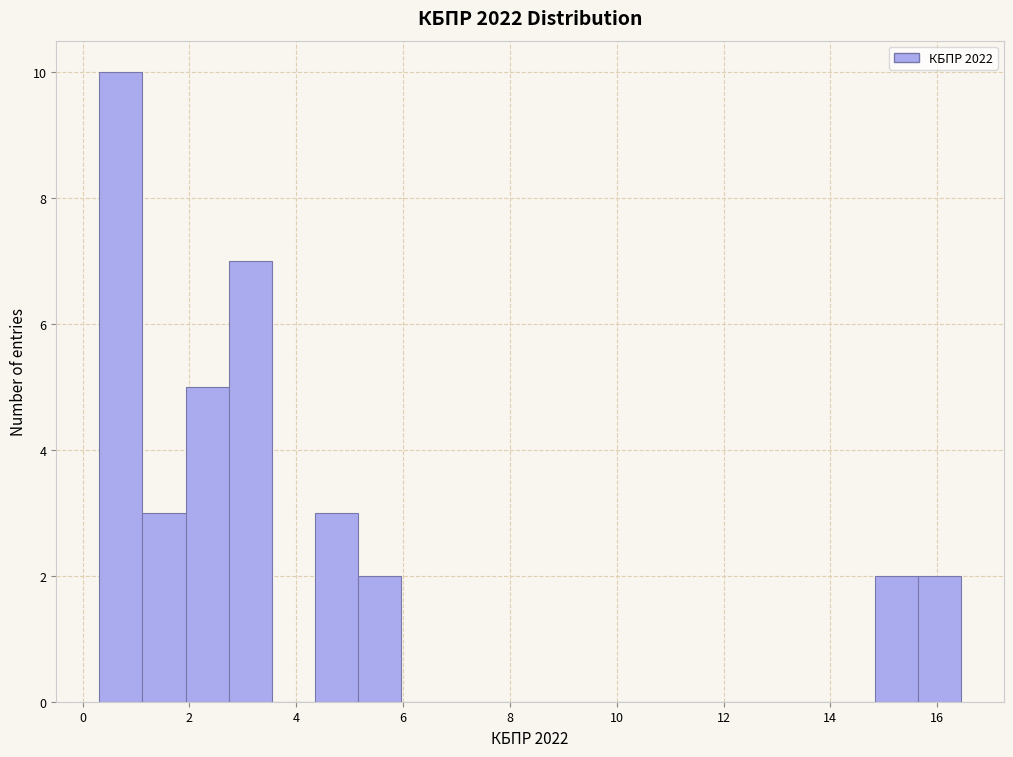

Reading left to right, transcribe this chart: for each bar, give the range it covers on the x-axis and its height. Neither the bar edges nor the heights are printed on the chart, so give them approximately, as read against the axes.

0.4 to 1.2: 10
1.2 to 2.0: 3
2.0 to 2.8: 5
2.8 to 3.6: 7
3.6 to 4.4: 0
4.4 to 5.2: 3
5.2 to 6.0: 2
6.0 to 6.8: 0
6.8 to 7.6: 0
7.6 to 8.4: 0
8.4 to 9.2: 0
9.2 to 10.0: 0
10.0 to 10.8: 0
10.8 to 11.6: 0
11.6 to 12.4: 0
12.4 to 13.2: 0
13.2 to 14.0: 0
14.0 to 14.8: 0
14.8 to 15.6: 2
15.6 to 16.4: 2